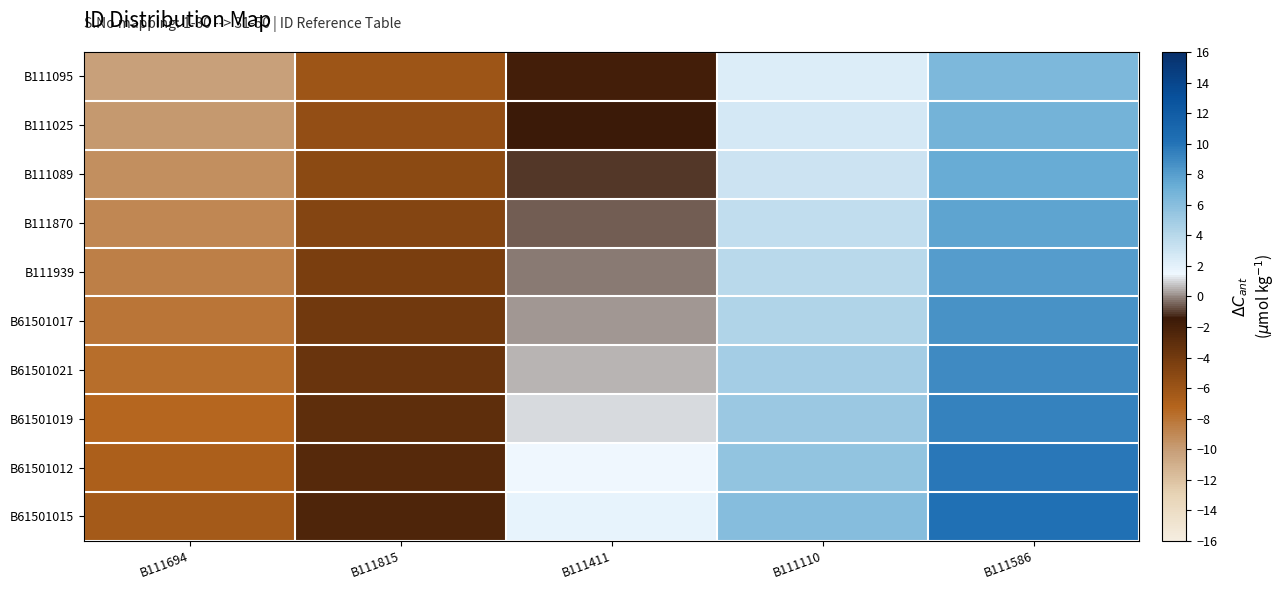

At how many categories does at least one series exceed 10?

1